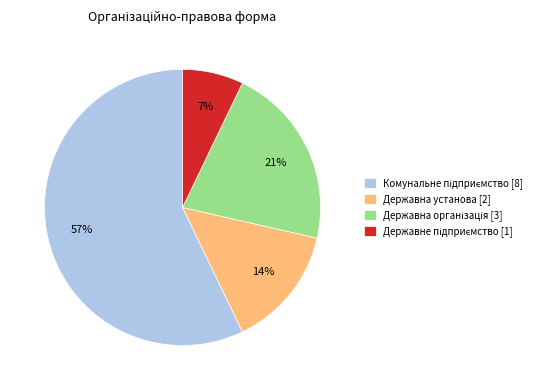

To the nearest percent, what is the average slice percentage?

25%